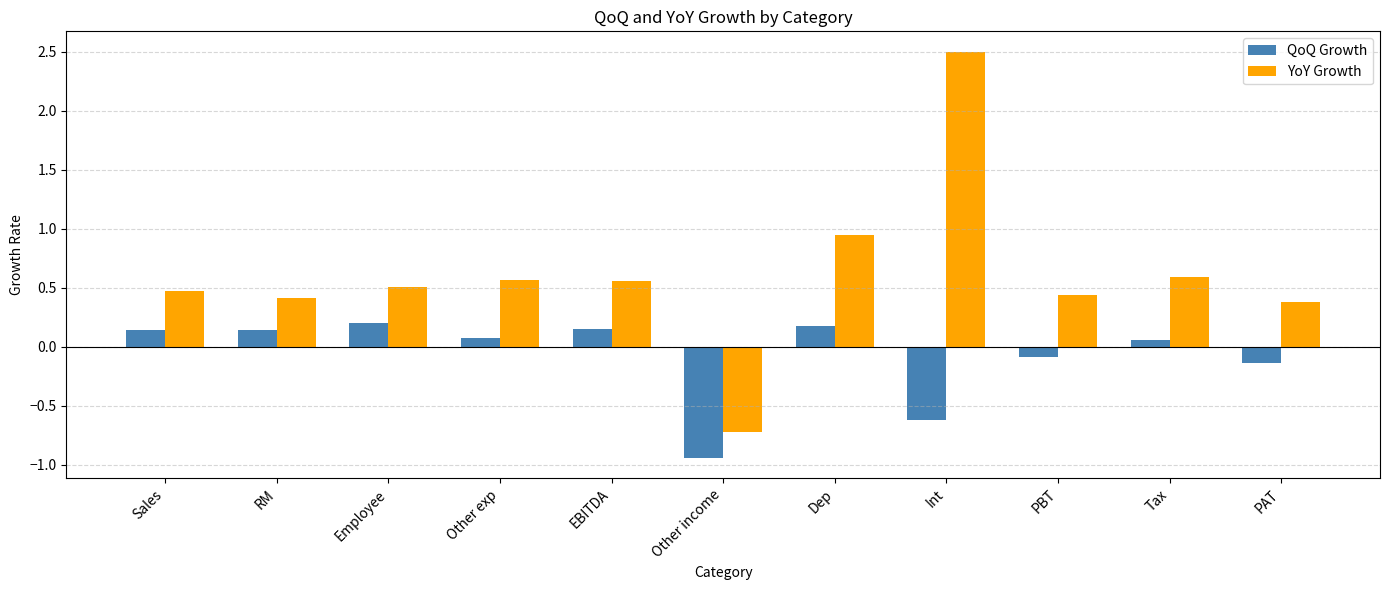

Which category has the highest value in the YoY Growth series?

Int